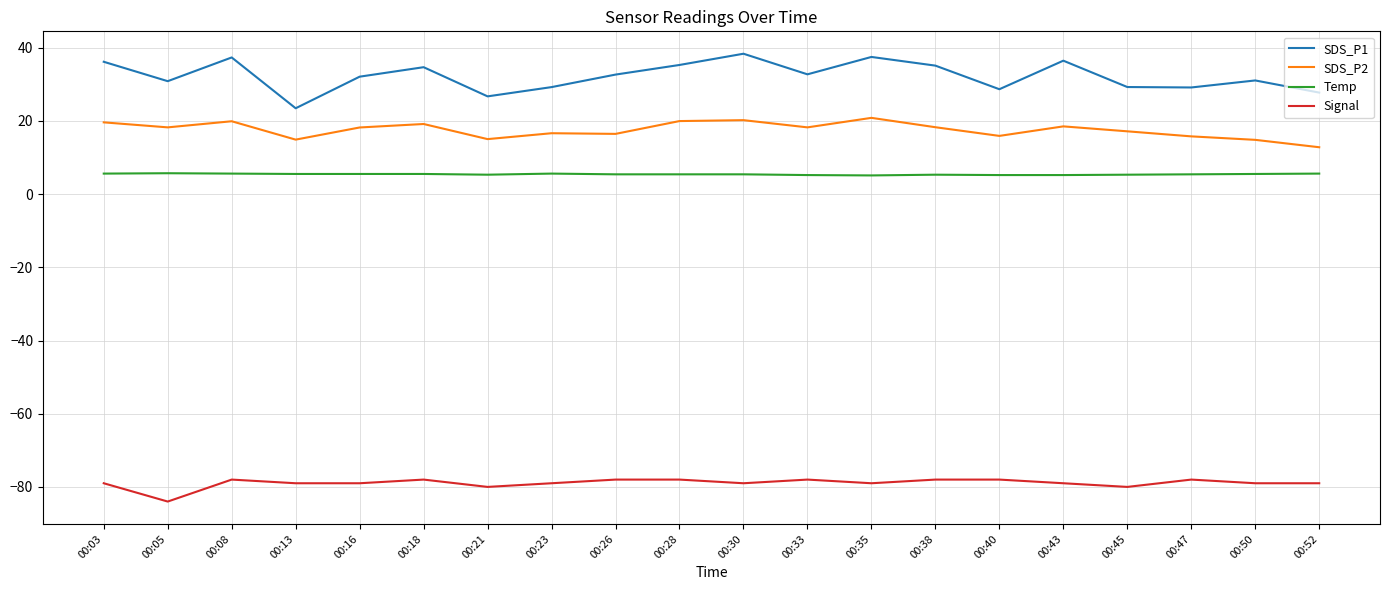

At 00:45, list the series in order from smallest to largest.

Signal, Temp, SDS_P2, SDS_P1